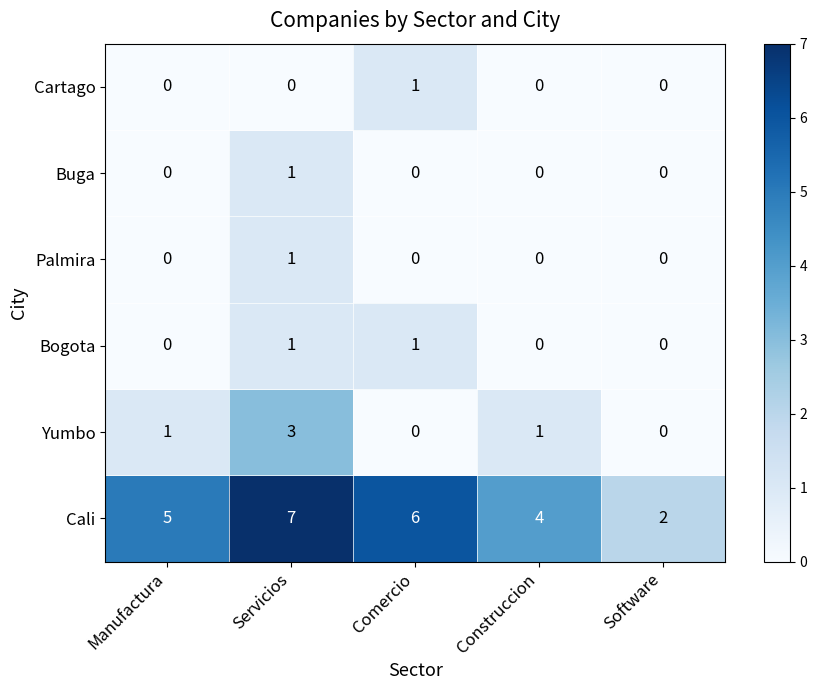

What is the maximum value shown in the chart?

7